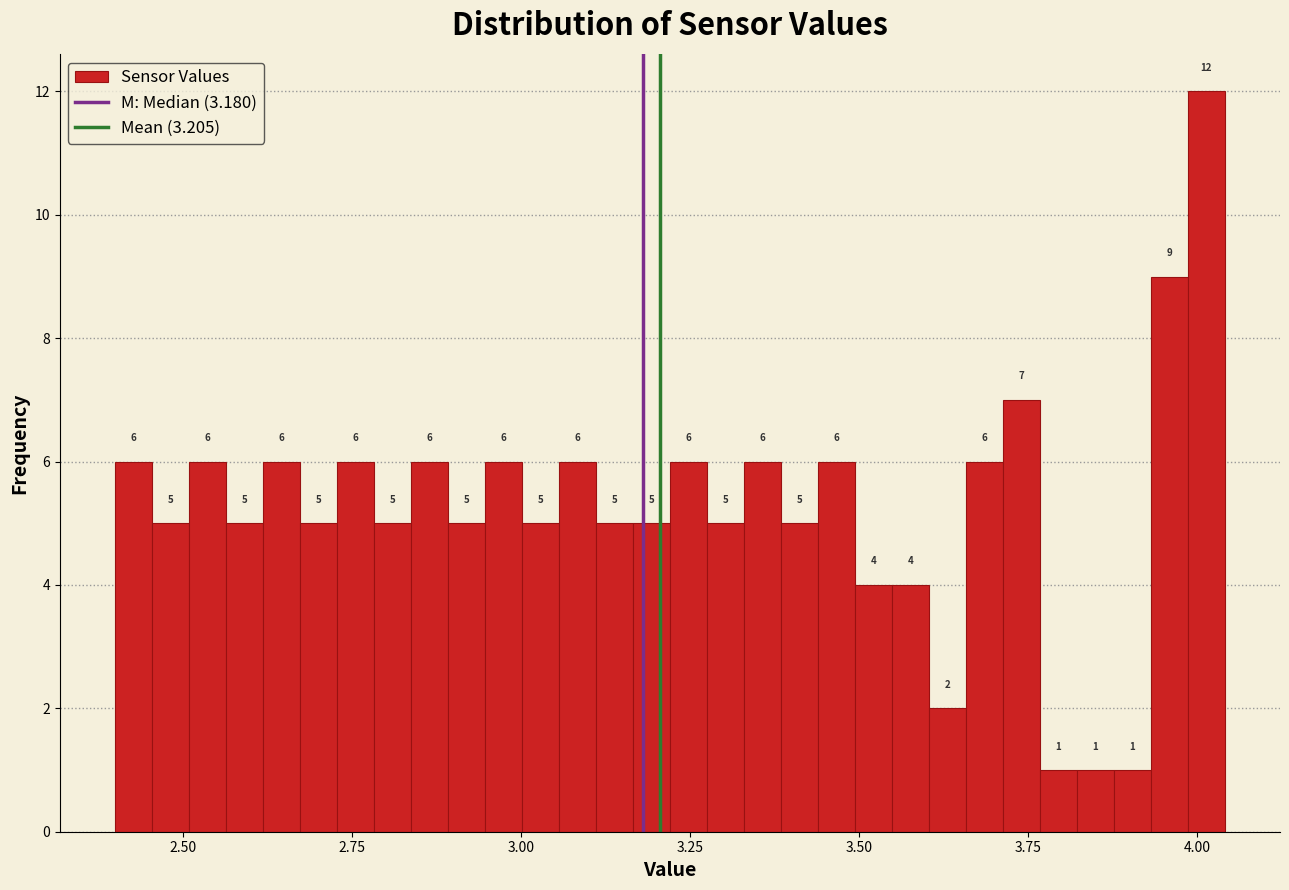

Read against the x-axis, roughly where is the centre of the tallest bar?

4.00